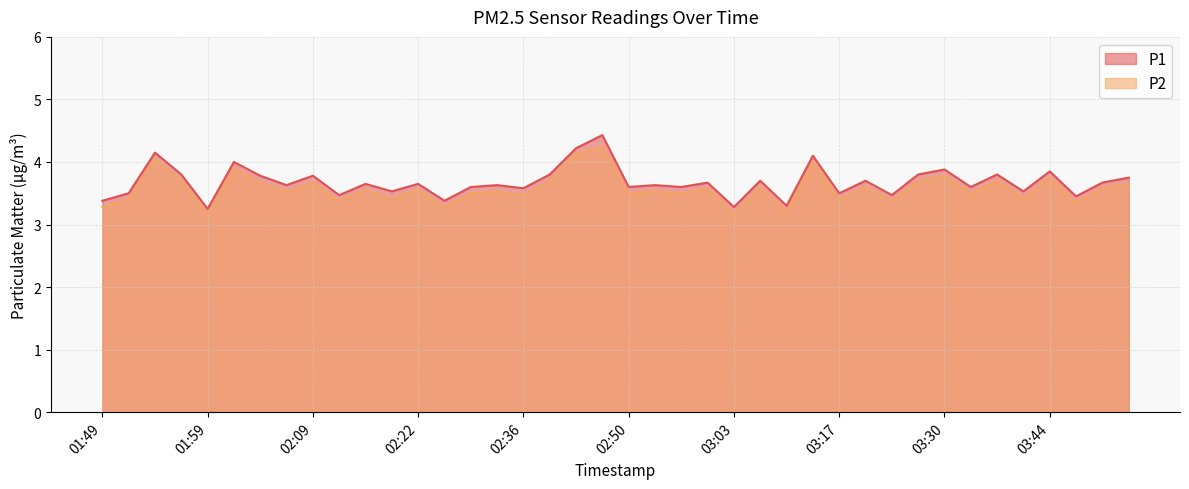

Rank the series by their maximum value, from highest to lowest.

P1, P2